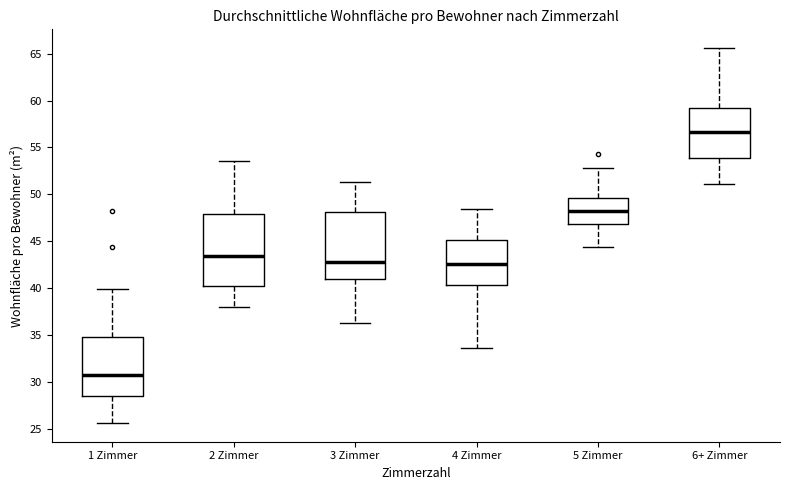

Where does the upper whisker of the box for 6+ Zimmer end on the y-axis? The values are not printed on the chart, so give them approximately, as read against the axis.

65.5